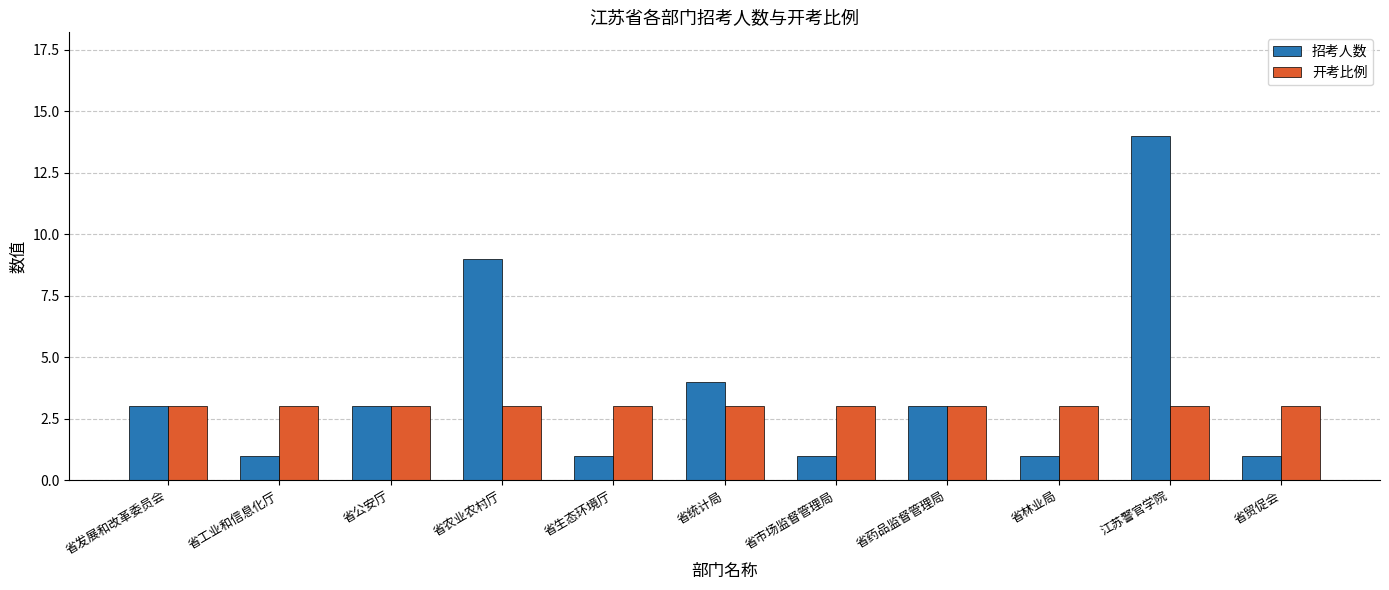

Rank the series by their average value, from highest to lowest.

招考人数, 开考比例